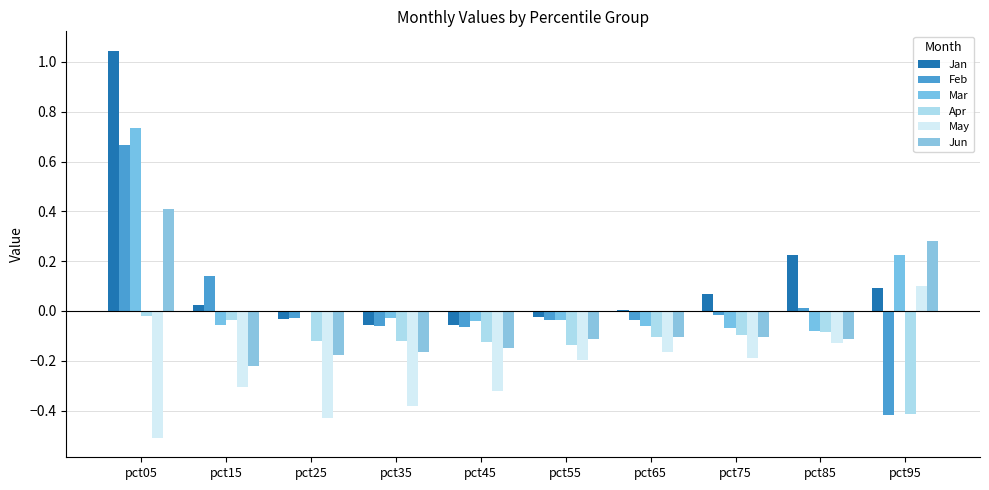

Where is Mar nearest to the value 0?

pct25